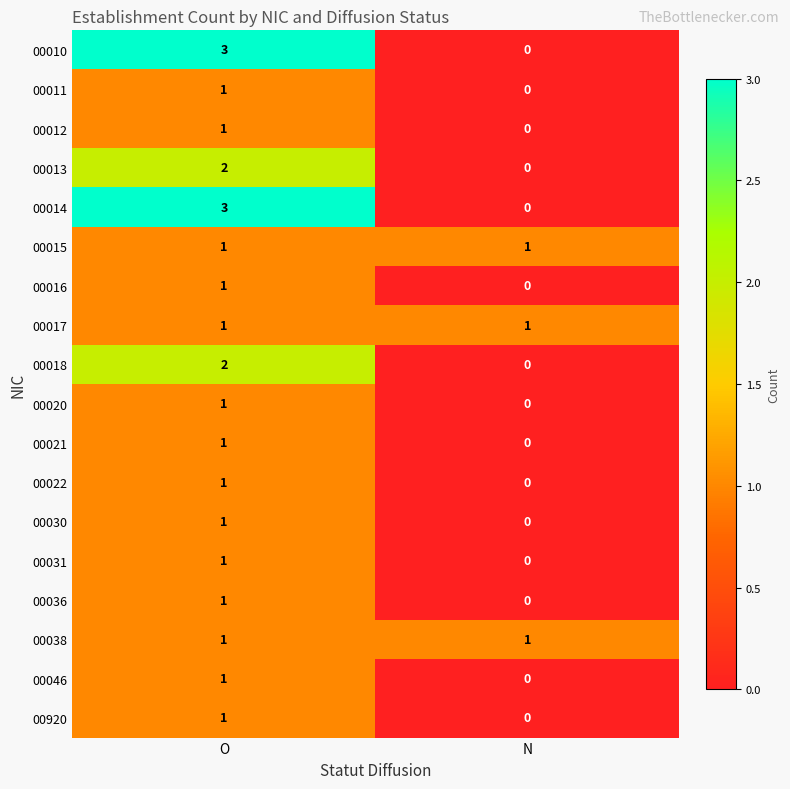

List the labels in order of 00036 value, smallest first.

N, O